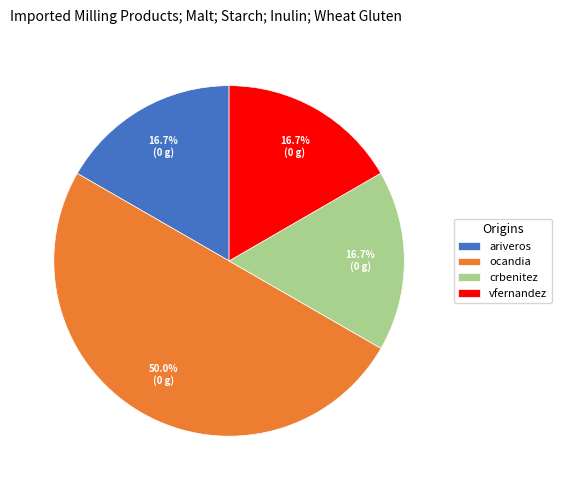

The ocandia slice represents 22% of the pie. True or false?

False